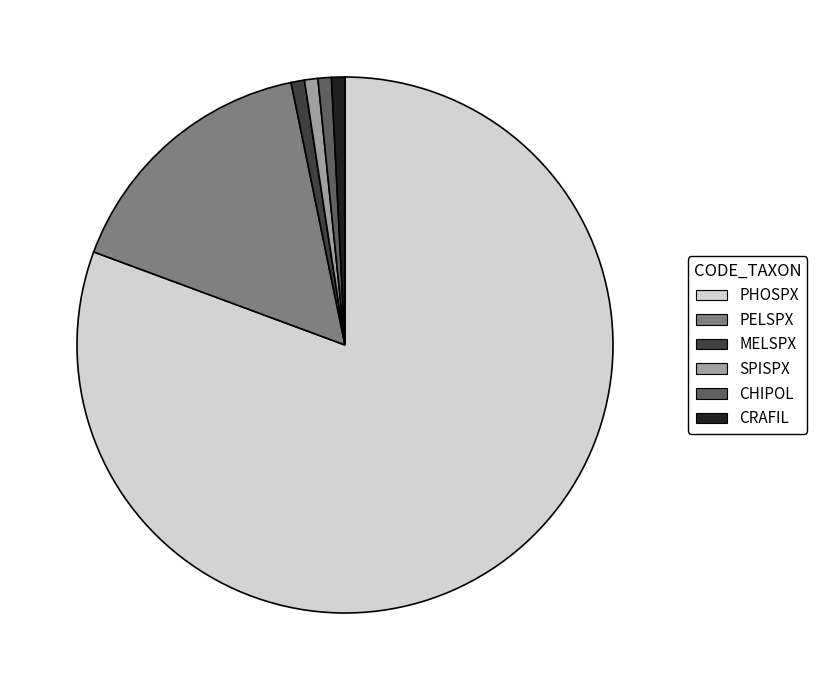

Which slice is the largest?

PHOSPX